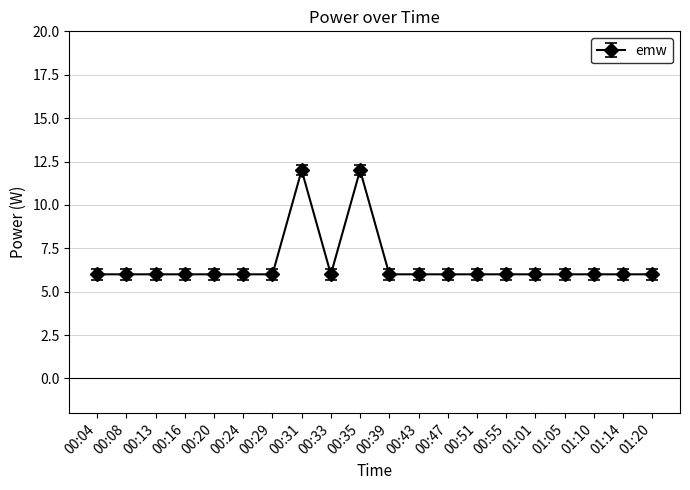

True or false: the data shows 12 at 00:35.

True